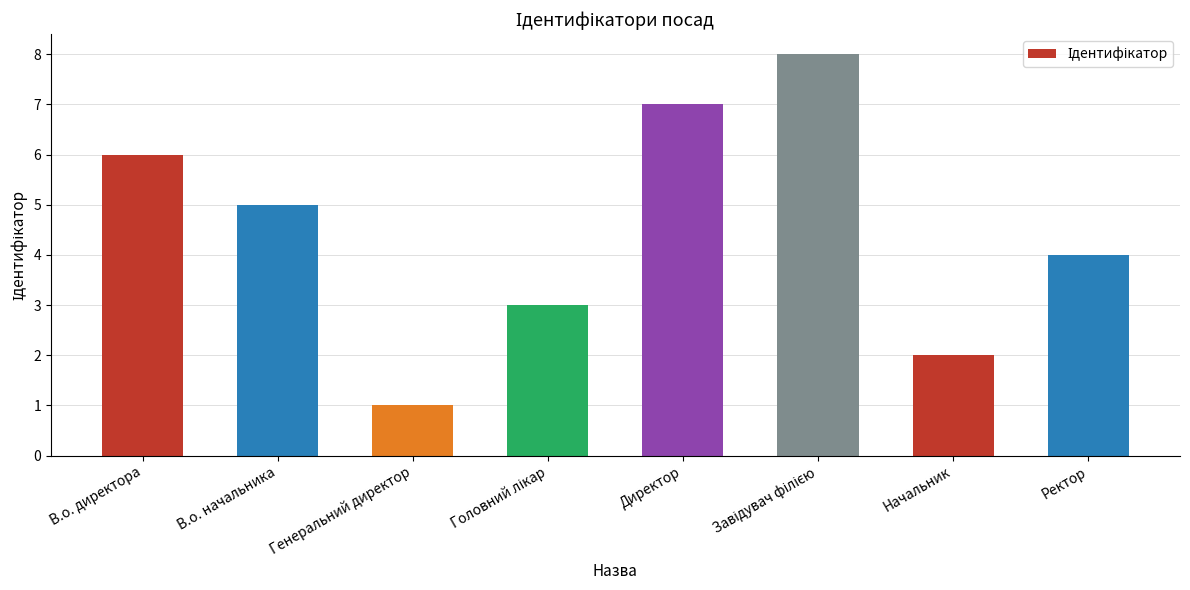

What is the approximate value at Директор?

7